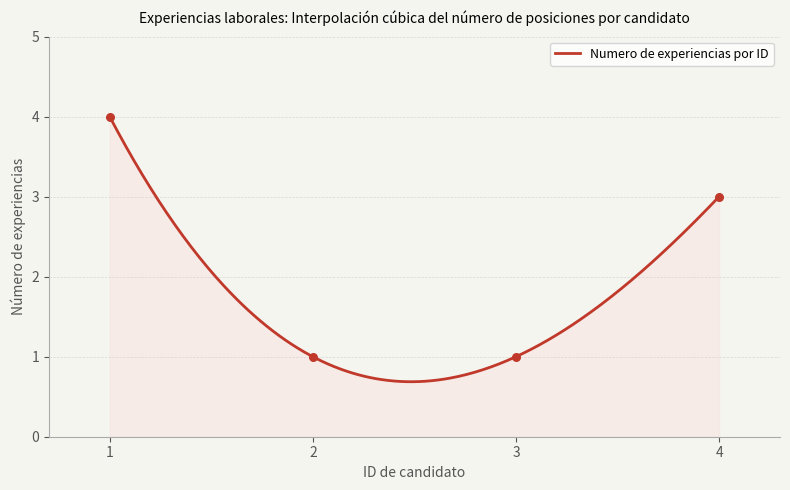

What is the change in value from 1 to 2?

-3